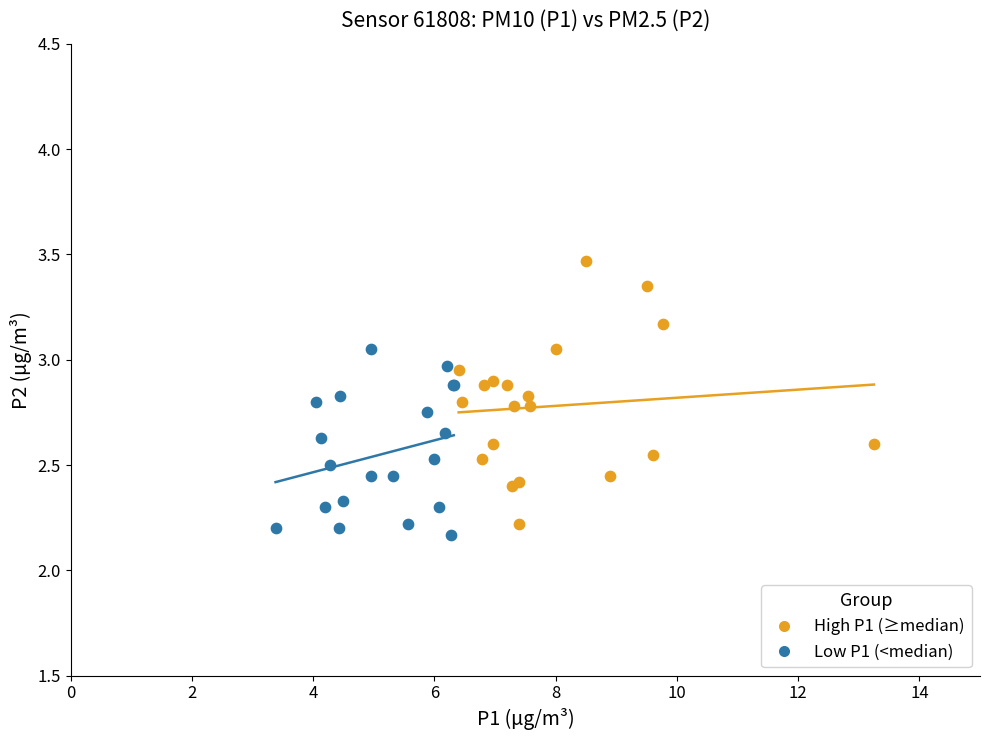

Which series reaches the minimum Y coordinate?

Low P1 (<median)